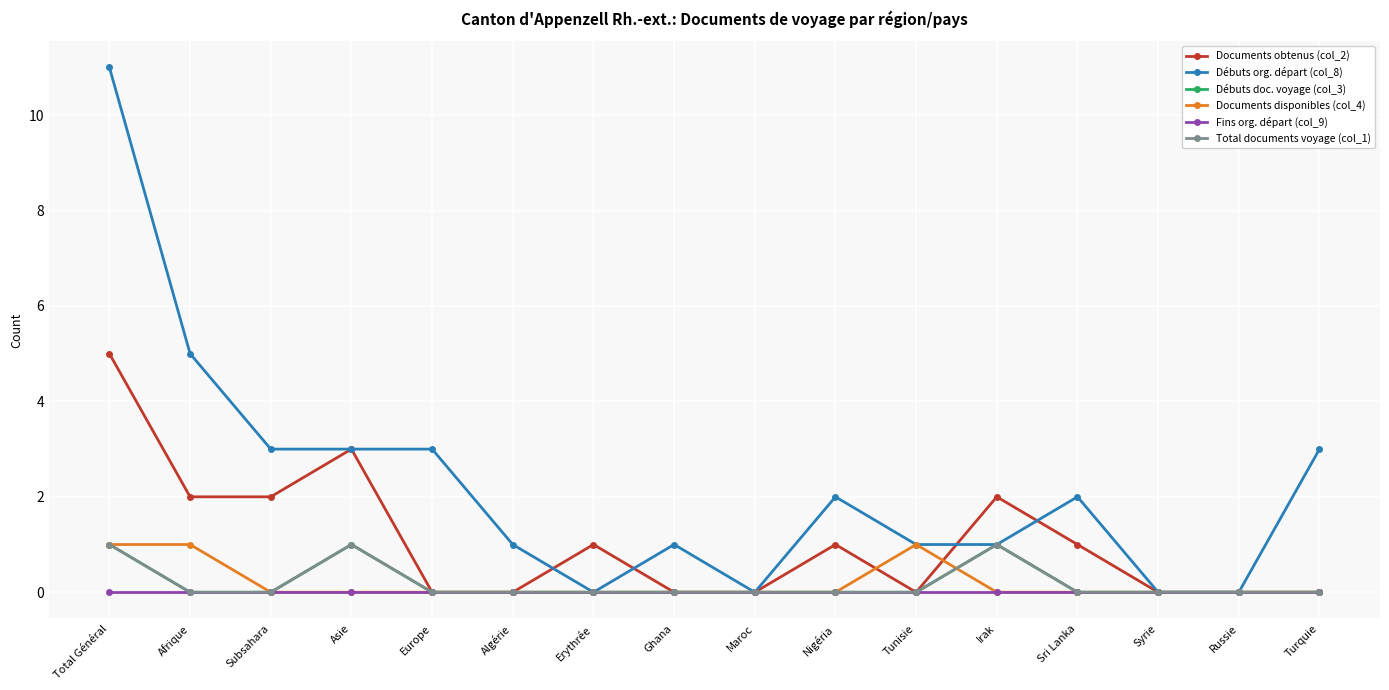

Reading right to left, list all the values displayed in this chart.

Documents obtenus (col_2): 0	0	0	1	2	0	1	0	0	1	0	0	3	2	2	5
Débuts org. départ (col_8): 3	0	0	2	1	1	2	0	1	0	1	3	3	3	5	11
Débuts doc. voyage (col_3): 0	0	0	0	1	0	0	0	0	0	0	0	1	0	0	1
Documents disponibles (col_4): 0	0	0	0	0	1	0	0	0	0	0	0	0	0	1	1
Fins org. départ (col_9): 0	0	0	0	0	0	0	0	0	0	0	0	0	0	0	0
Total documents voyage (col_1): 0	0	0	0	1	0	0	0	0	0	0	0	1	0	0	1